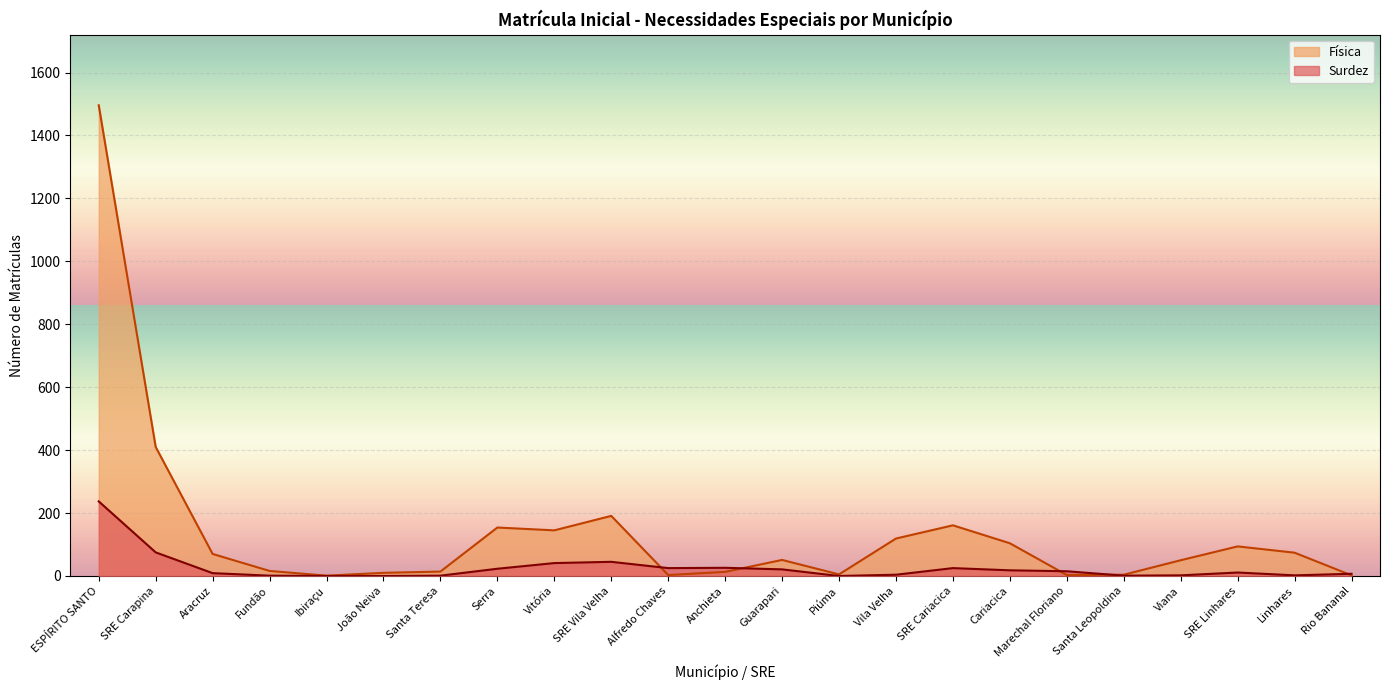

What is the spread (max minus min) of values at Viana?

48